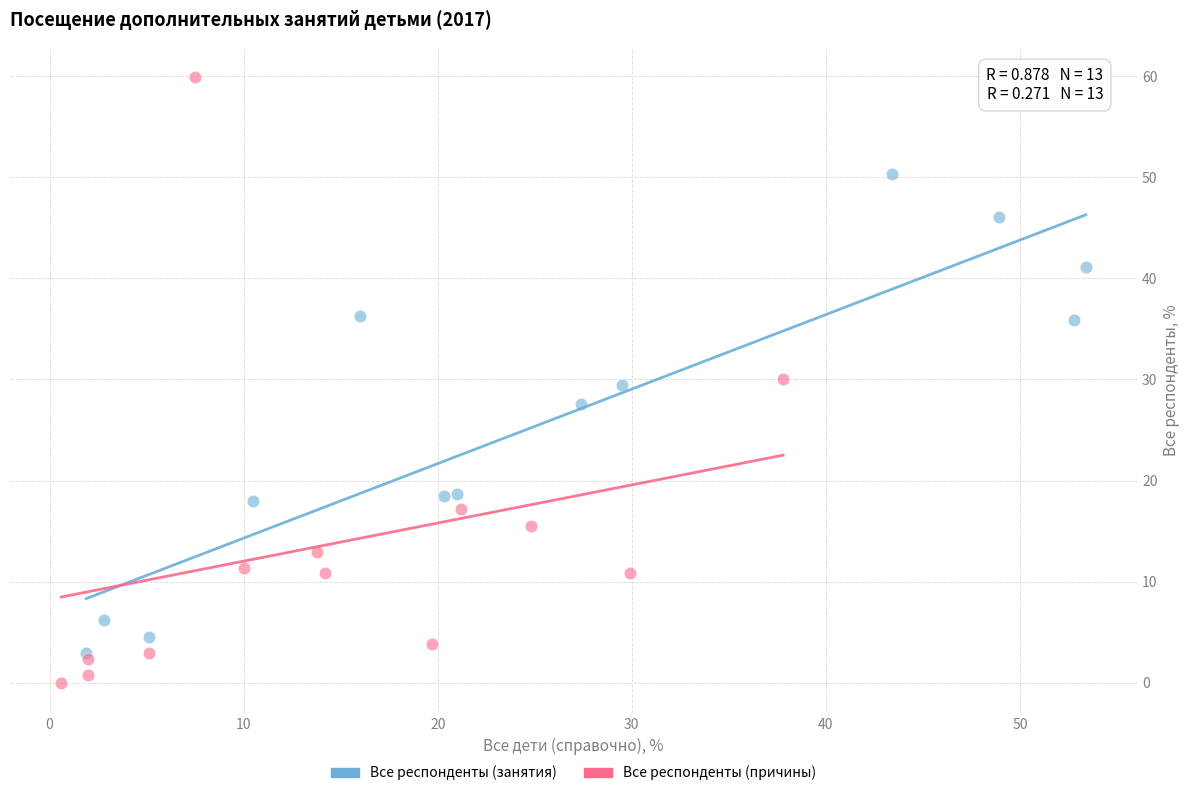

Which series reaches the minimum Y coordinate?

Все респонденты (причины)